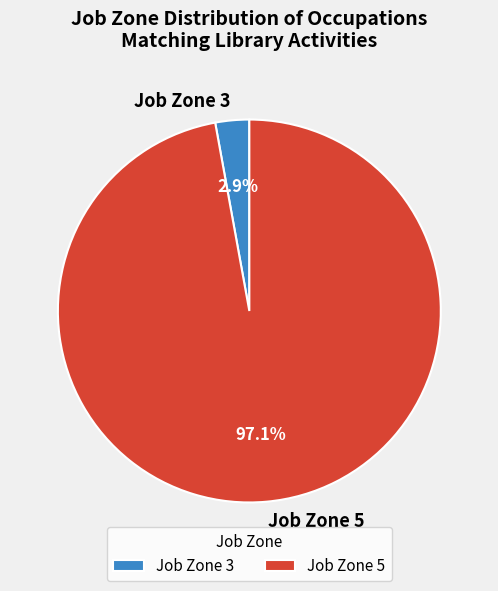

Count the number of slices in the pie.

2